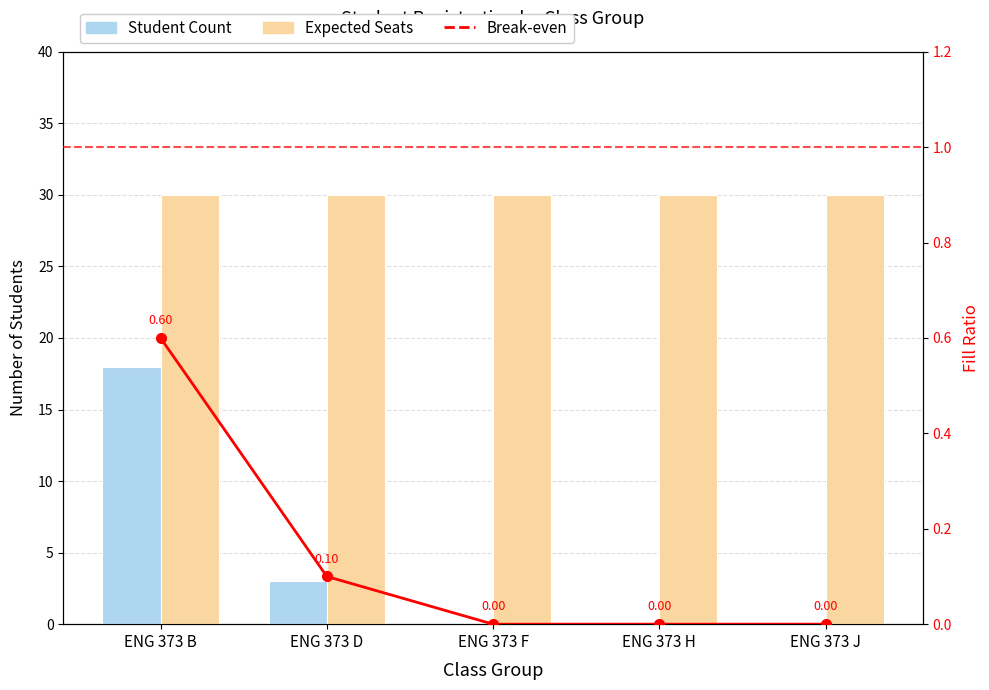

What is the maximum value shown in the chart?

18